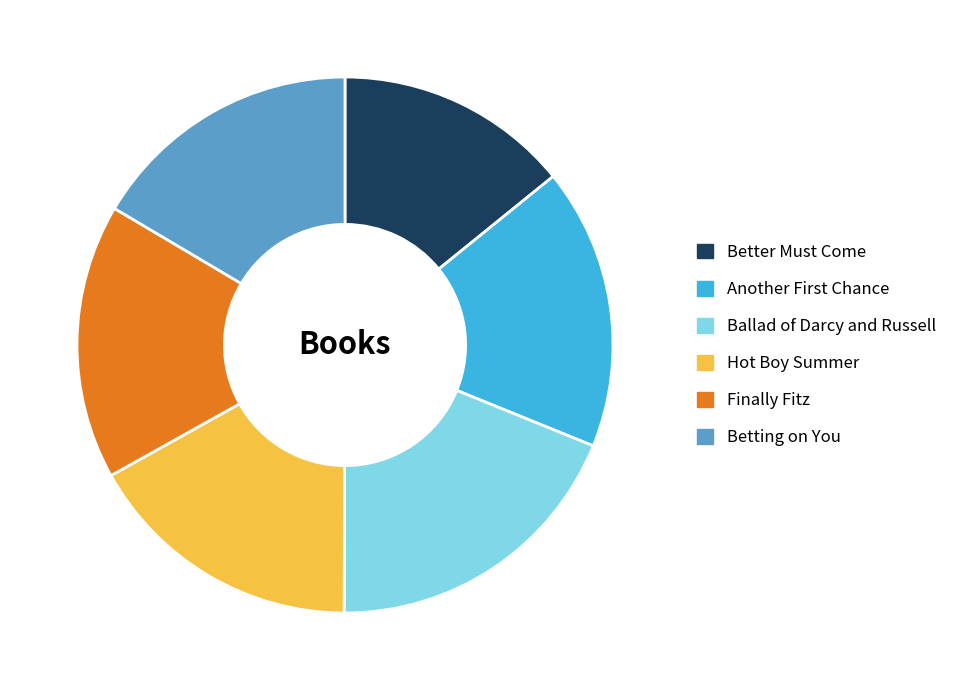

Combined, do Finally Fitz and Ballad of Darcy and Russell account for over 50%?

No